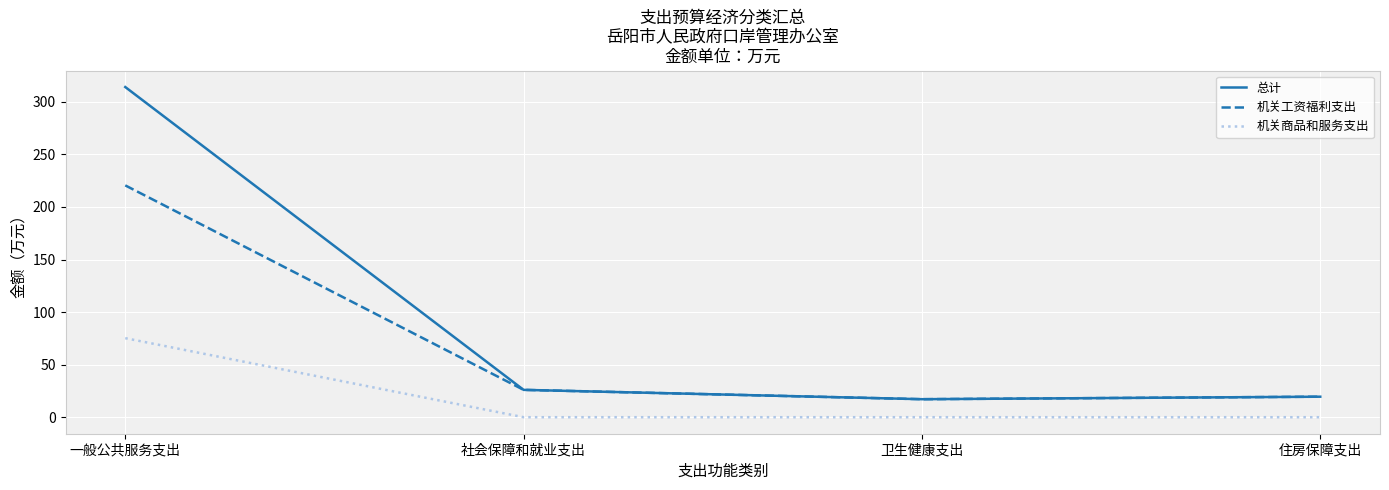

What is the difference between the 机关商品和服务支出 values at 一般公共服务支出 and 住房保障支出?

75.2